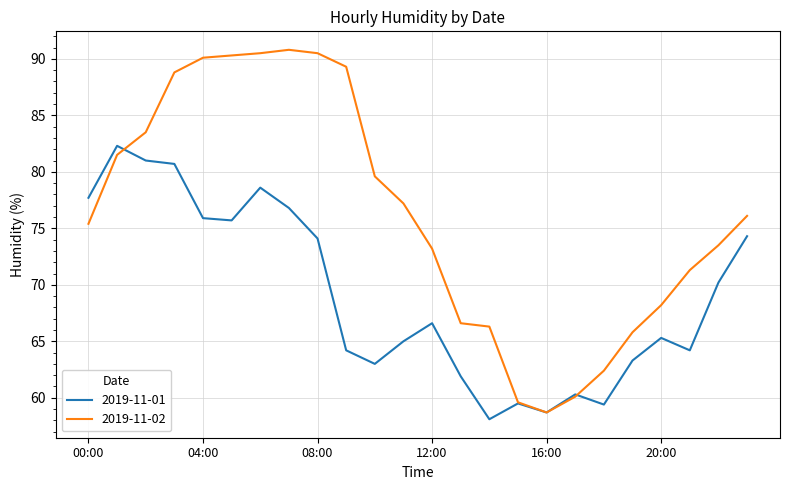

What are all the series names shown in the legend?

2019-11-01, 2019-11-02